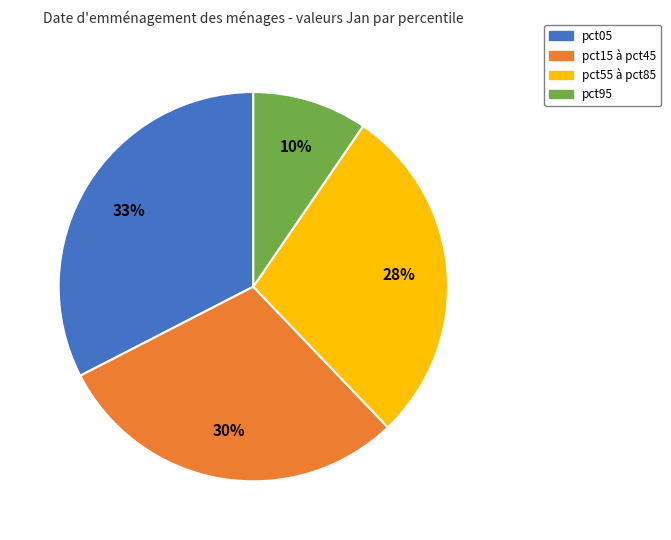

Is it true that pct15 à pct45 is 18% of the pie?

False